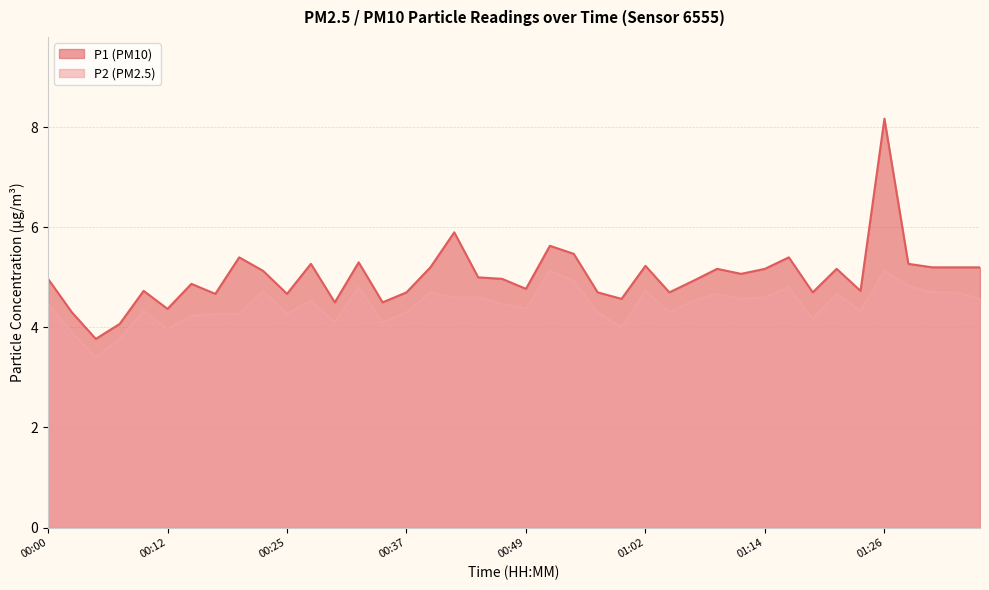

At which label is P1 closest to 5?

00:44